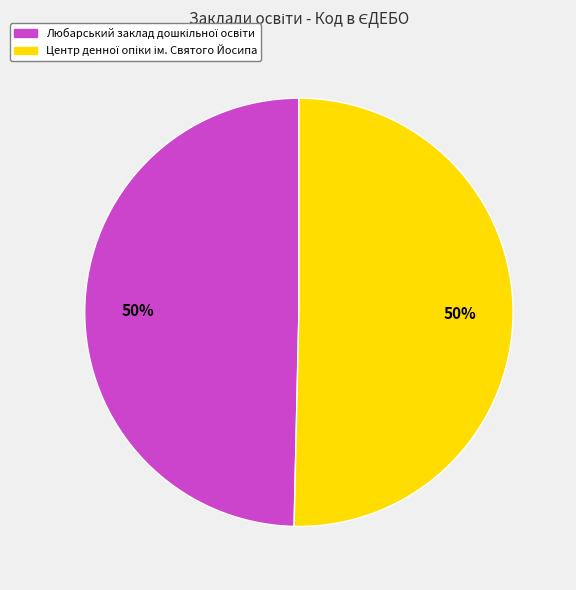

To the nearest percent, what percentage of the pie is Центр денної опіки ім. Святого Йосипа?

50%